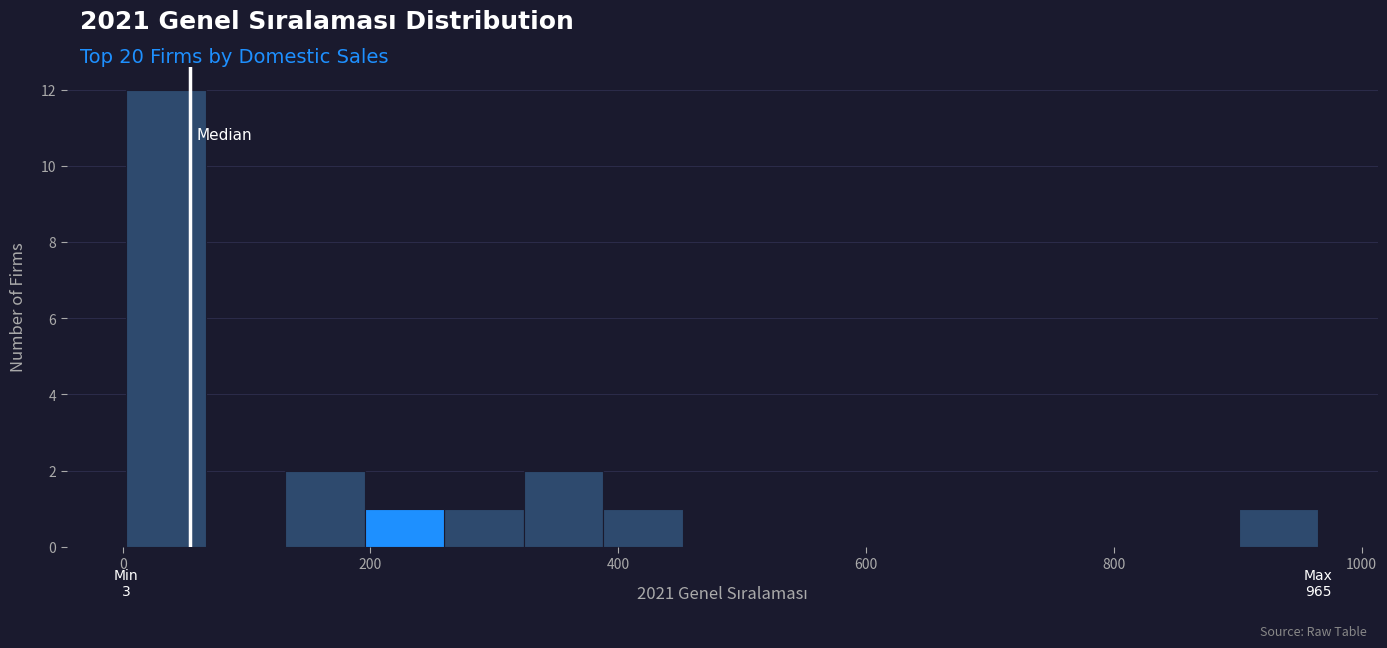

Read against the x-axis, roughly where is the centre of the tallest bar?

40